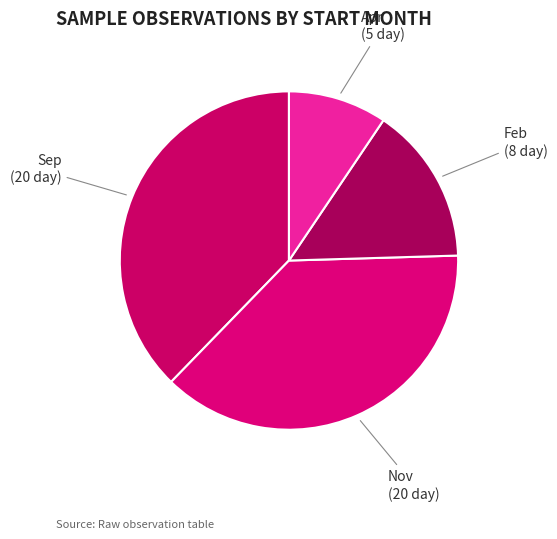

Which has a higher value, Feb or Sep?

Sep